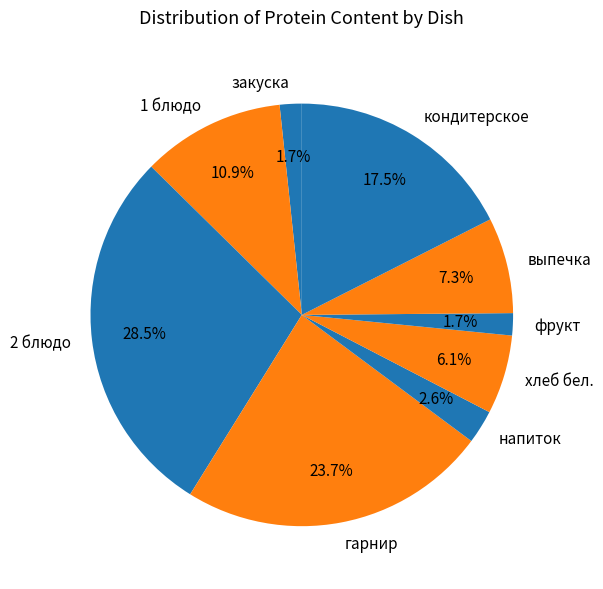

Does any single category account for the majority?

No